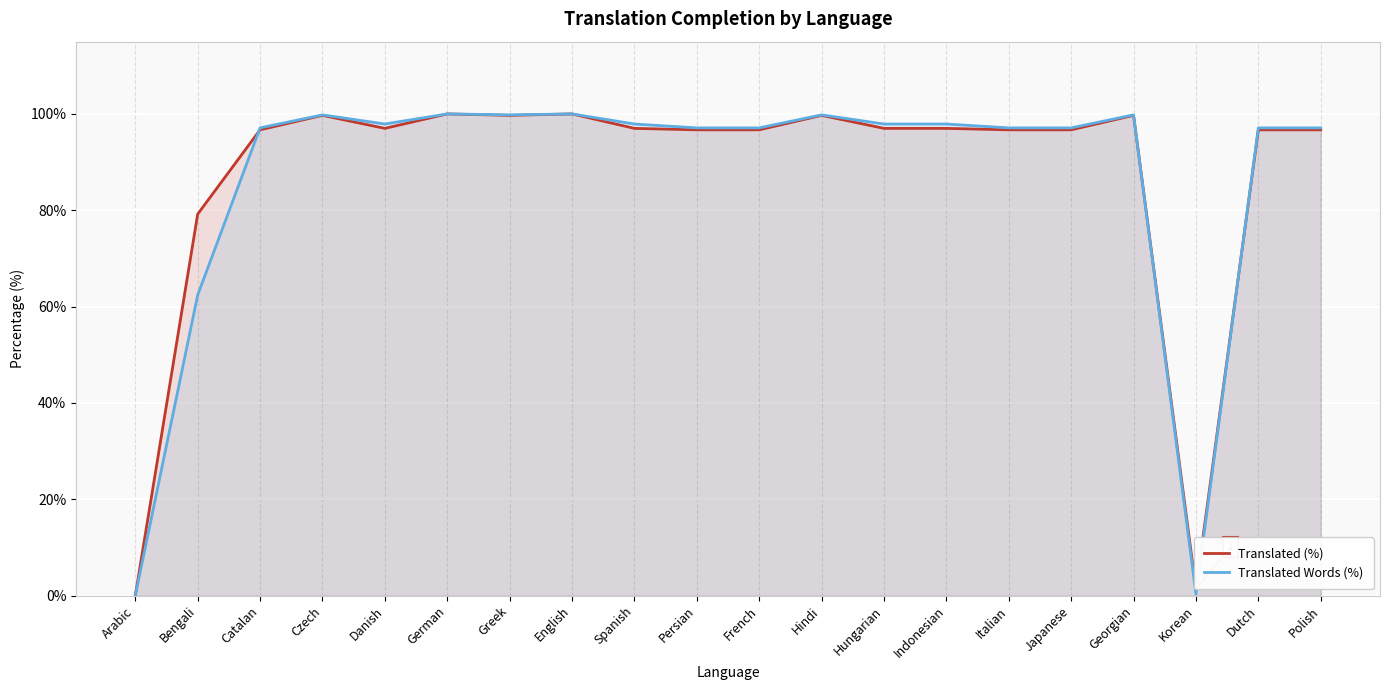

What is the total value across all series at Italian?

193.8